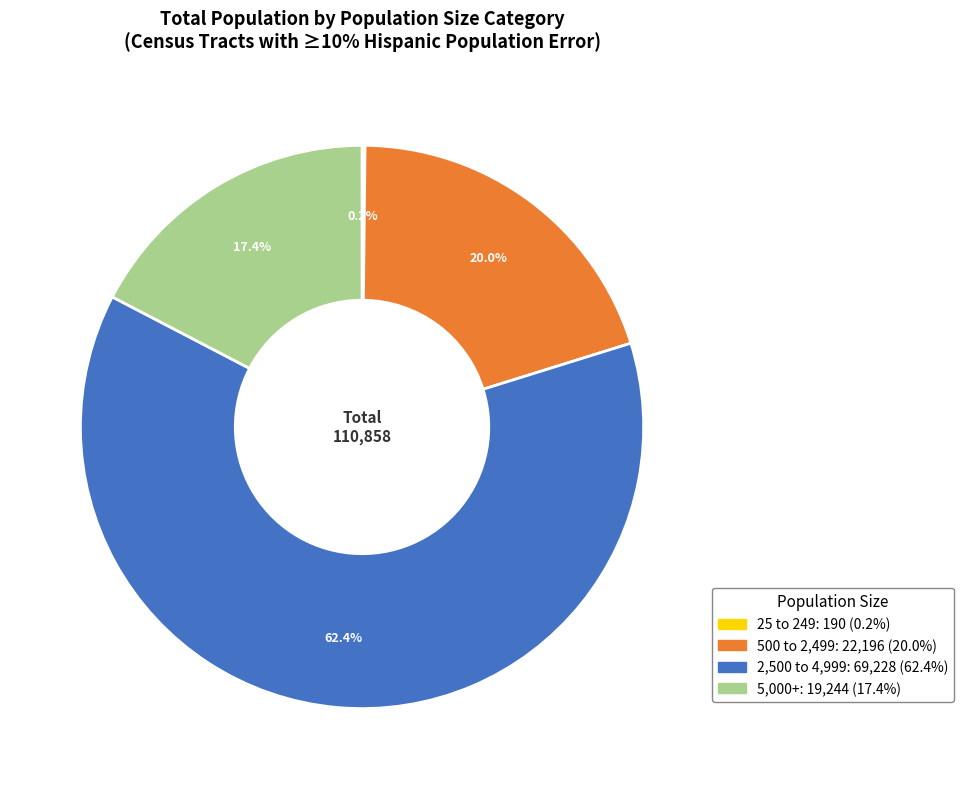

Which slice is the smallest?

25 to 249